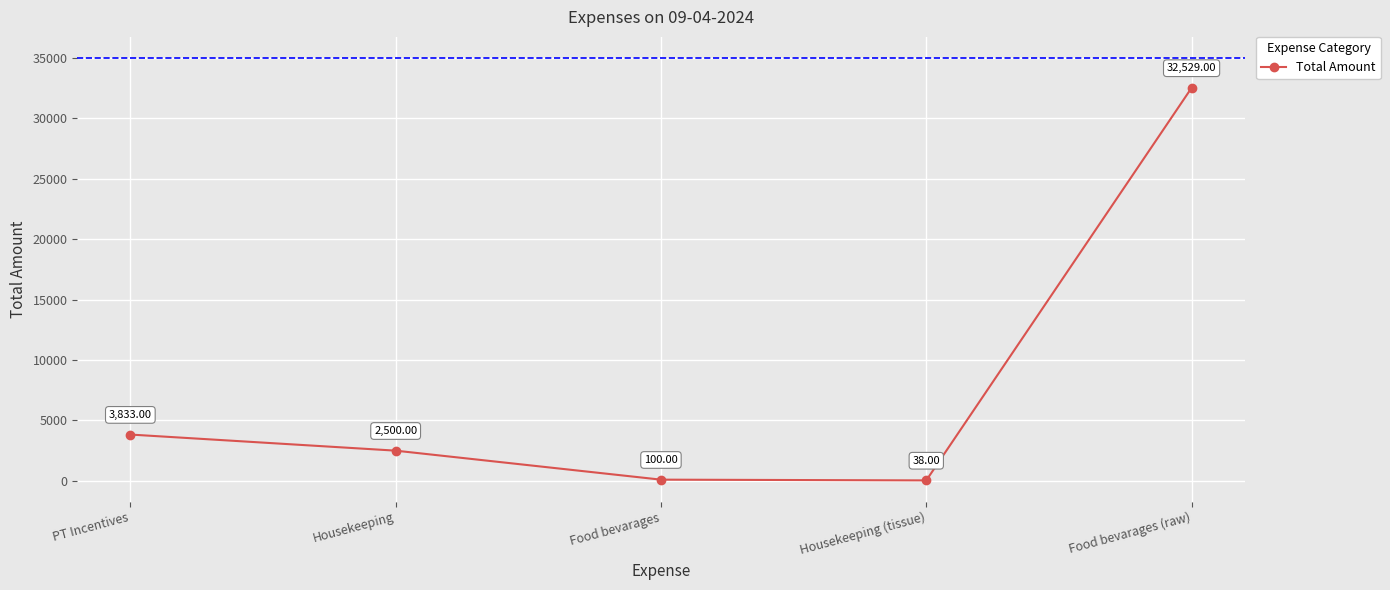

At which category does the data reach its first local valley?

Housekeeping (tissue)